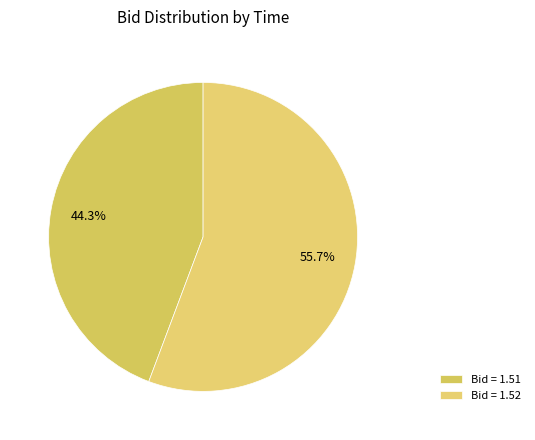

Count the number of slices in the pie.

2